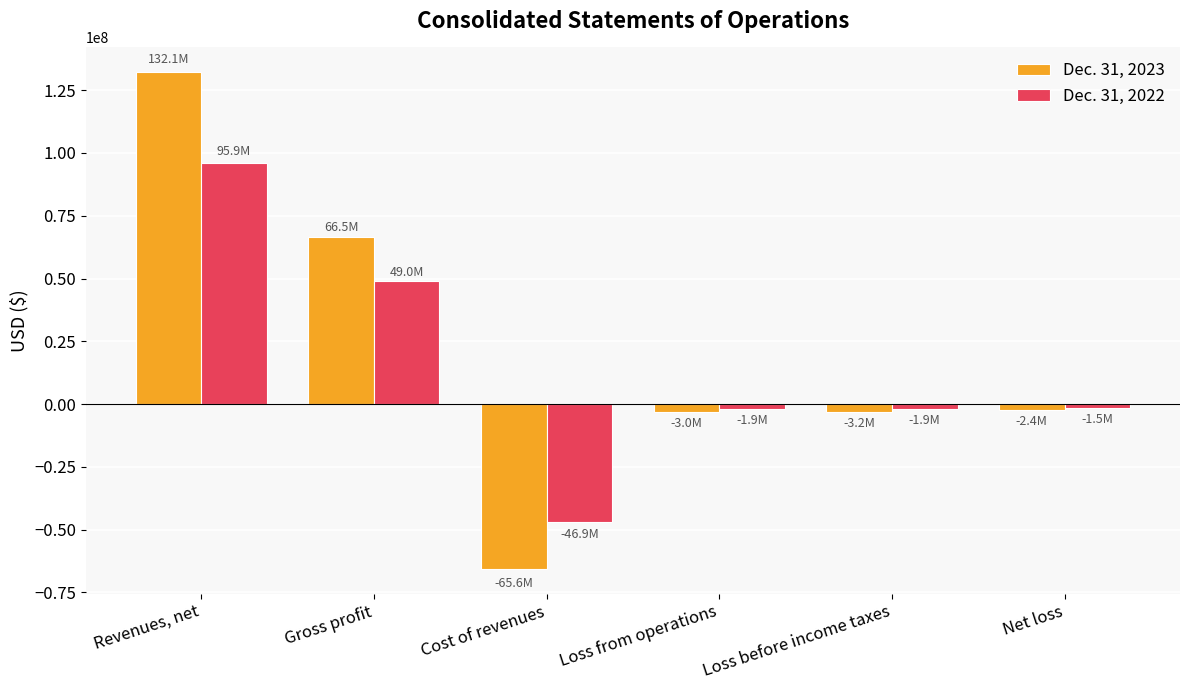

What is the difference between the highest and lowest values at Revenues, net?

36194111